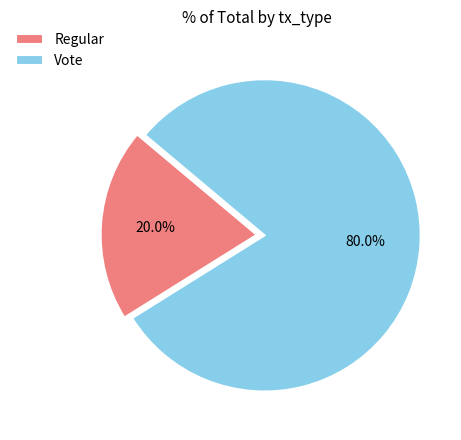

Which category has the smallest portion of the pie?

Regular